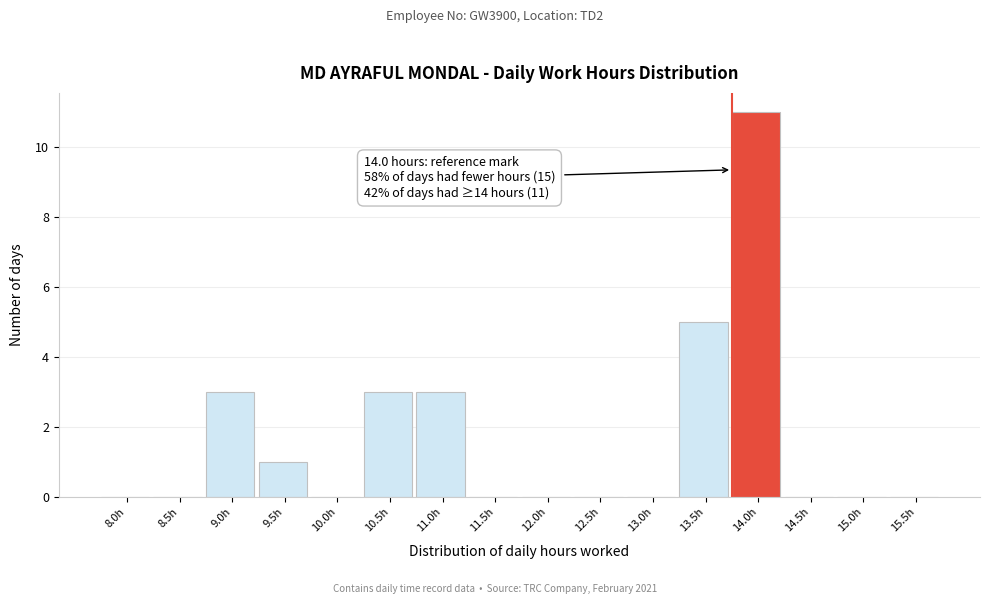

Reading left to right, list all the values displayed in this chart.

8.0h=0	8.5h=0	9.0h=3	9.5h=1	10.0h=0	10.5h=3	11.0h=3	11.5h=0	12.0h=0	12.5h=0	13.0h=0	13.5h=5	14.0h=11	14.5h=0	15.0h=0	15.5h=0